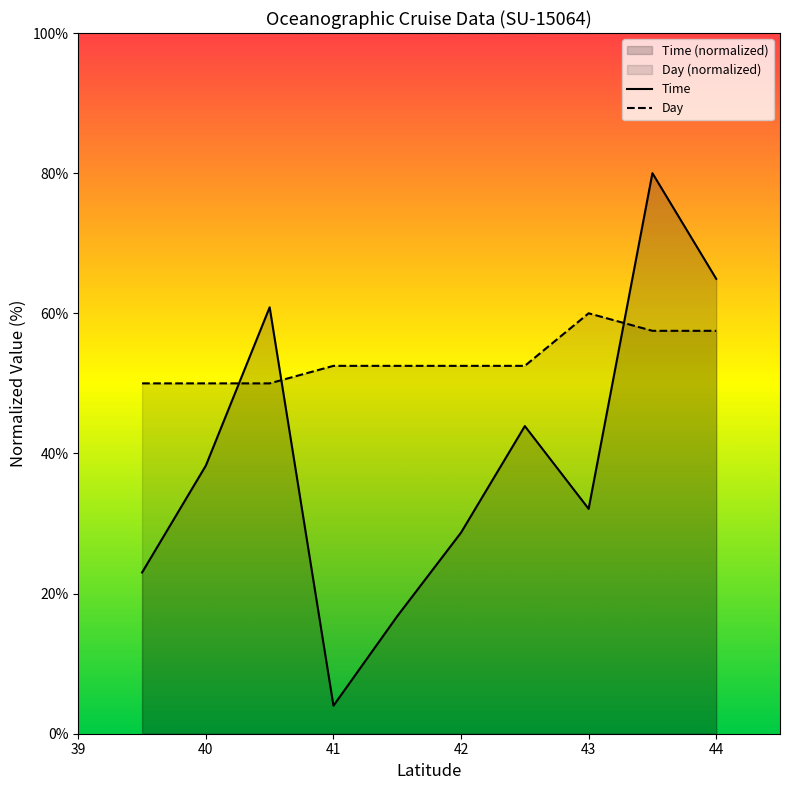

What is the difference between the maximum and minimum values in the Time series?

76.0